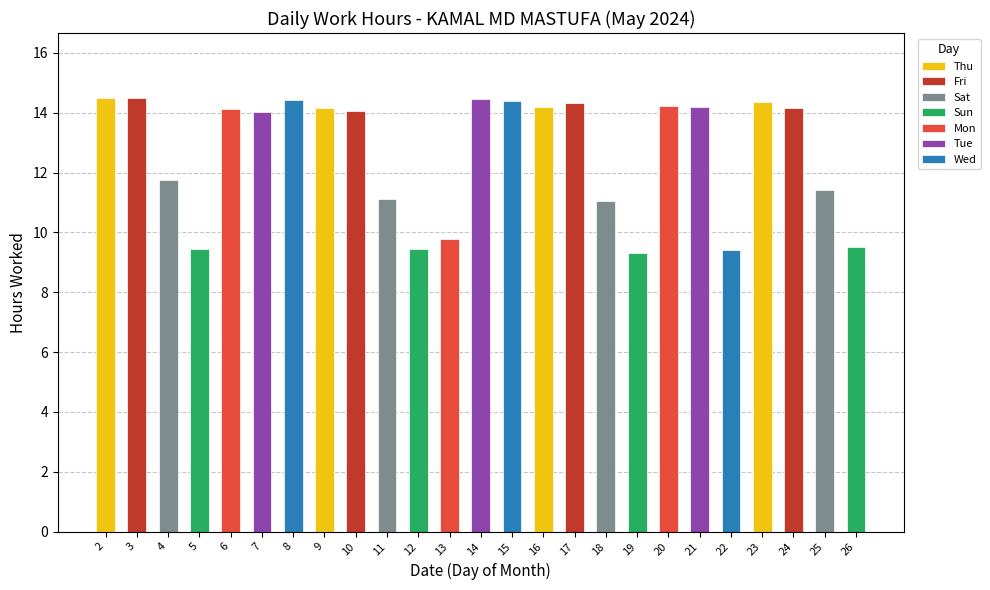

How many values are below 14?

10